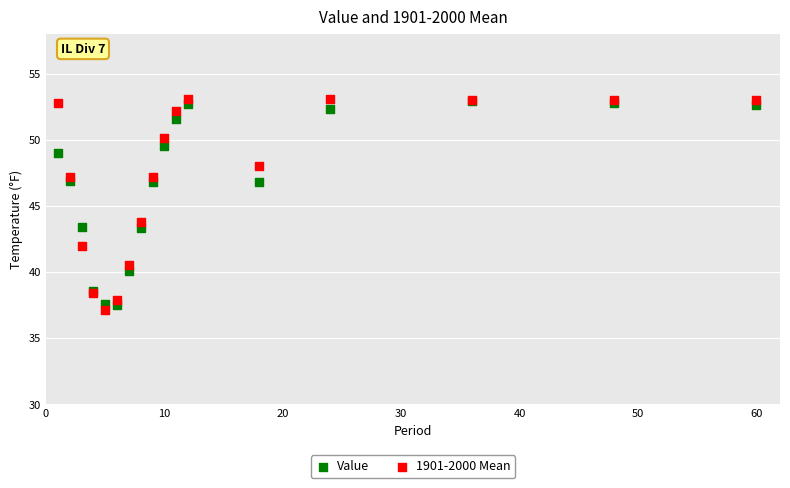

In the Value series, what Y value is closest to 45?

43.4